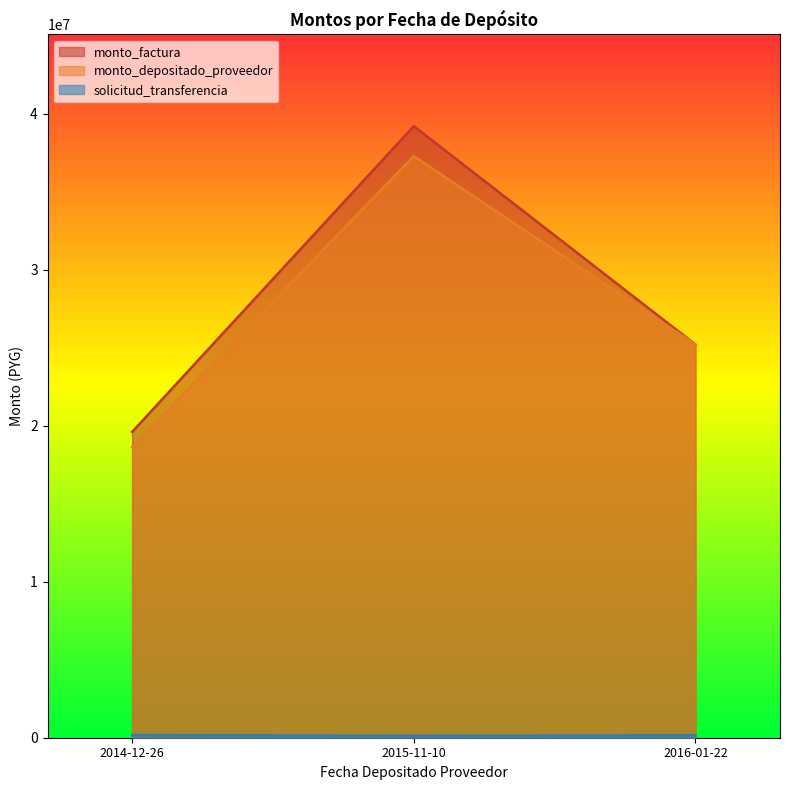

Count the number of categories in the chart.

3